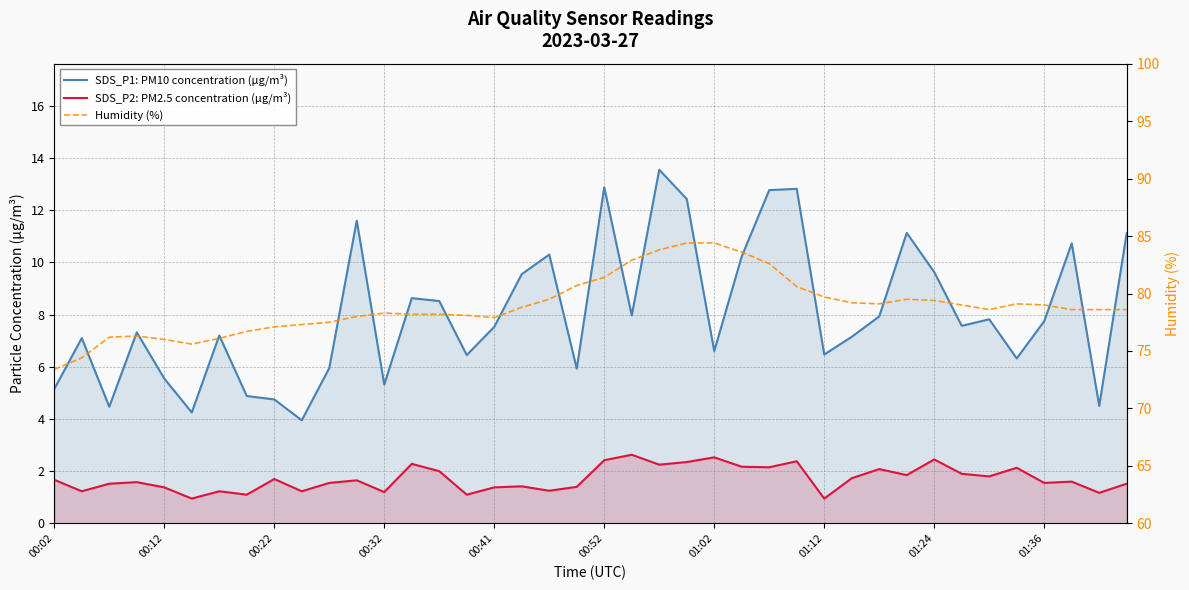

What is the value of the Humidity (%) point at the 1st from the left?

73.4